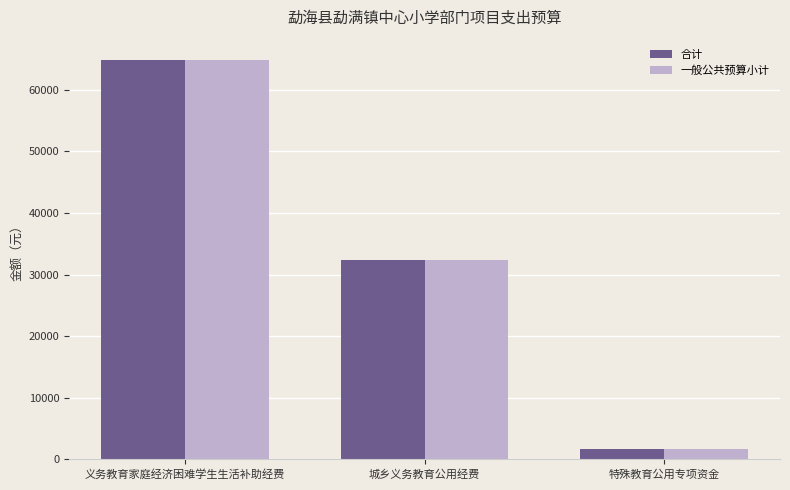

At which category is the sum across all series the highest?

义务教育家庭经济困难学生生活补助经费